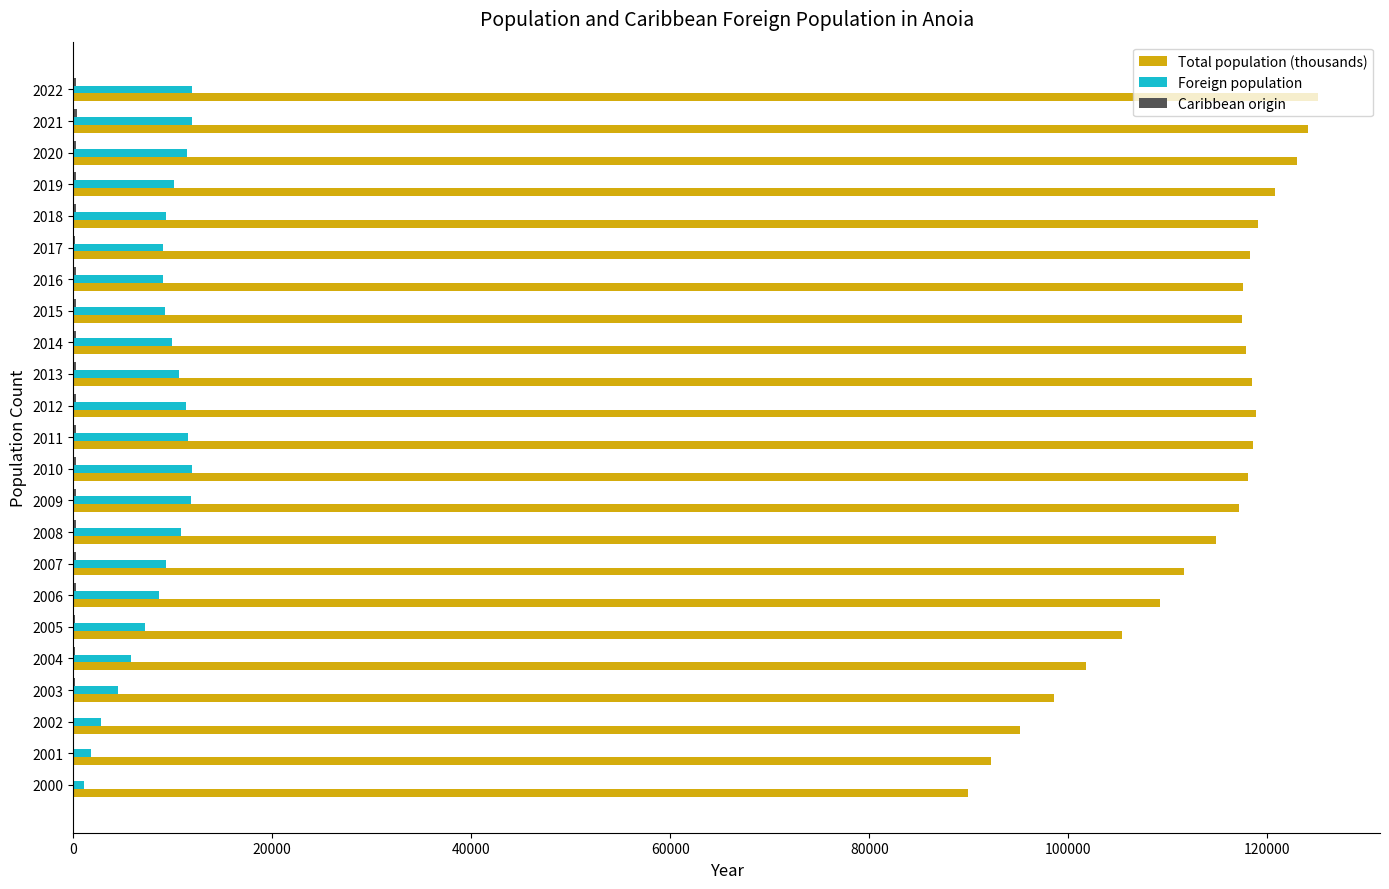

Which series has the largest total across all categories?

Total population (thousands)